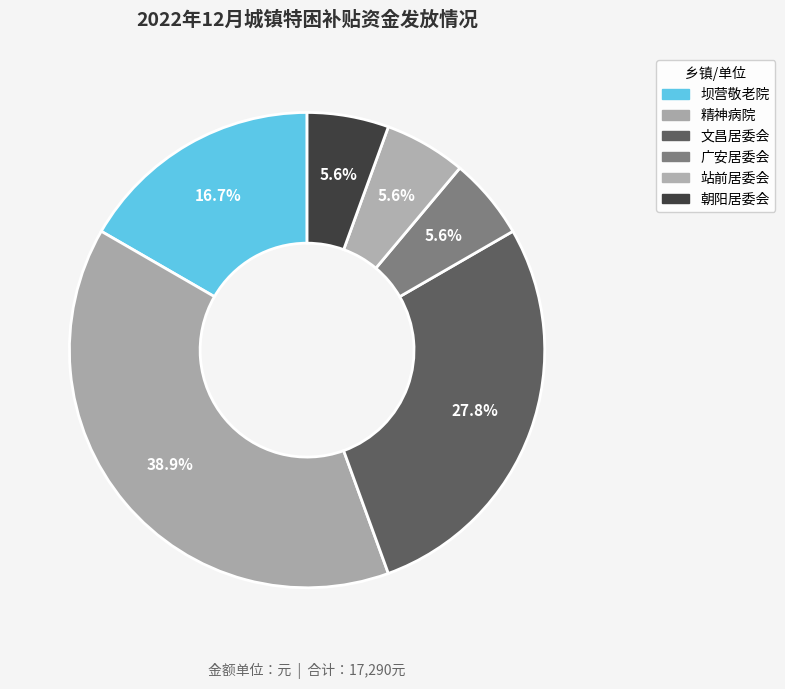

How many slices are in this pie chart?

6